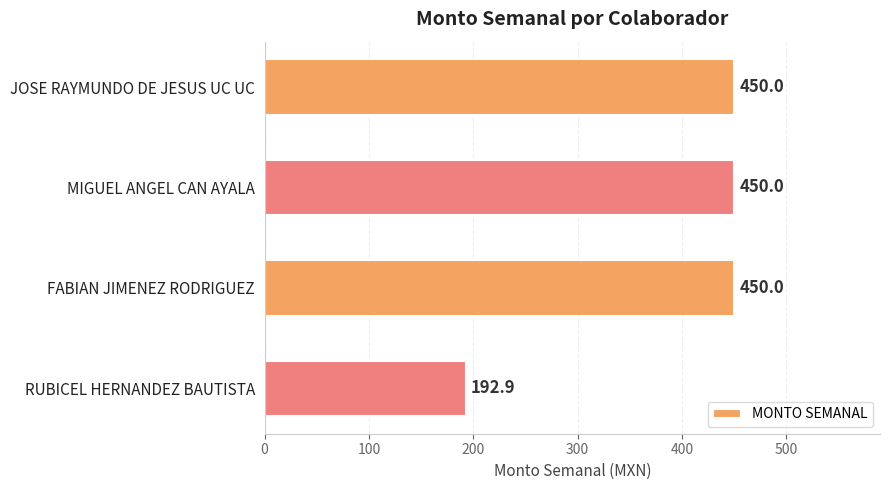

What is the minimum value shown in the chart?

192.9